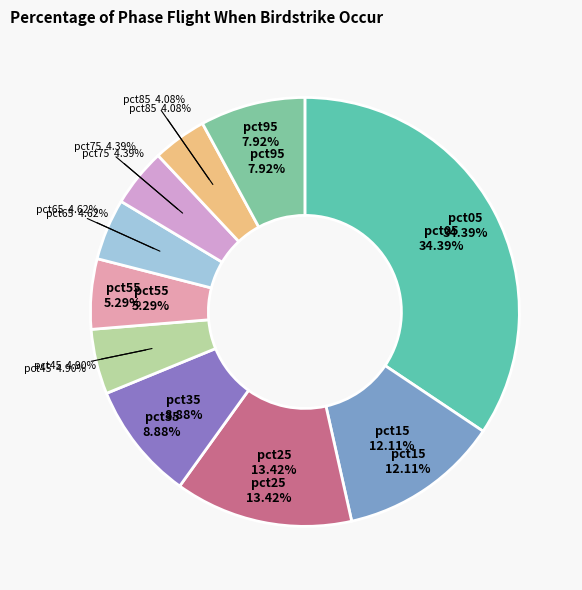

Does pct35 represent more than half of the total?

No